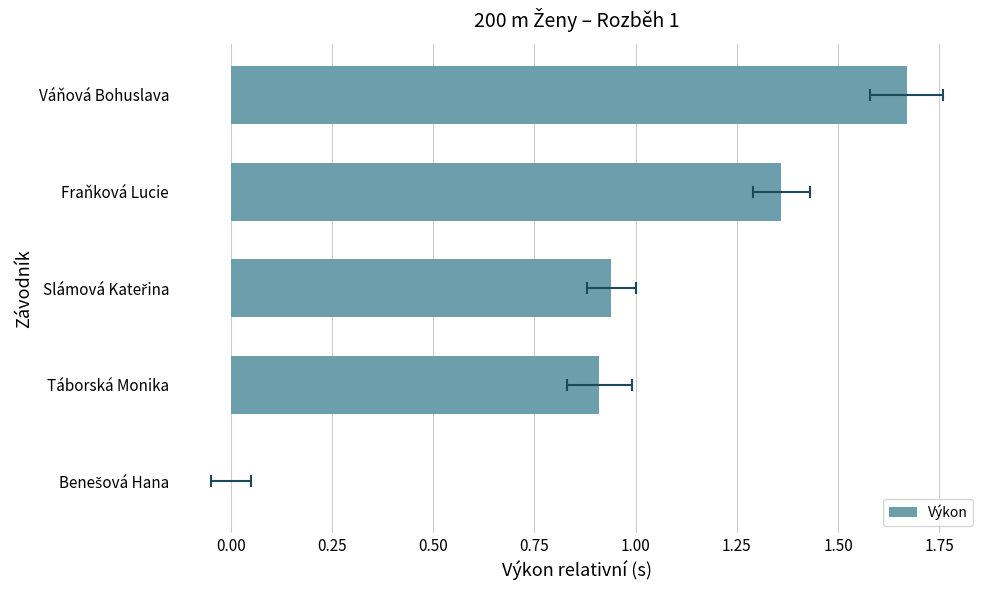

The value at Benešová Hana is -1.1. True or false?

False